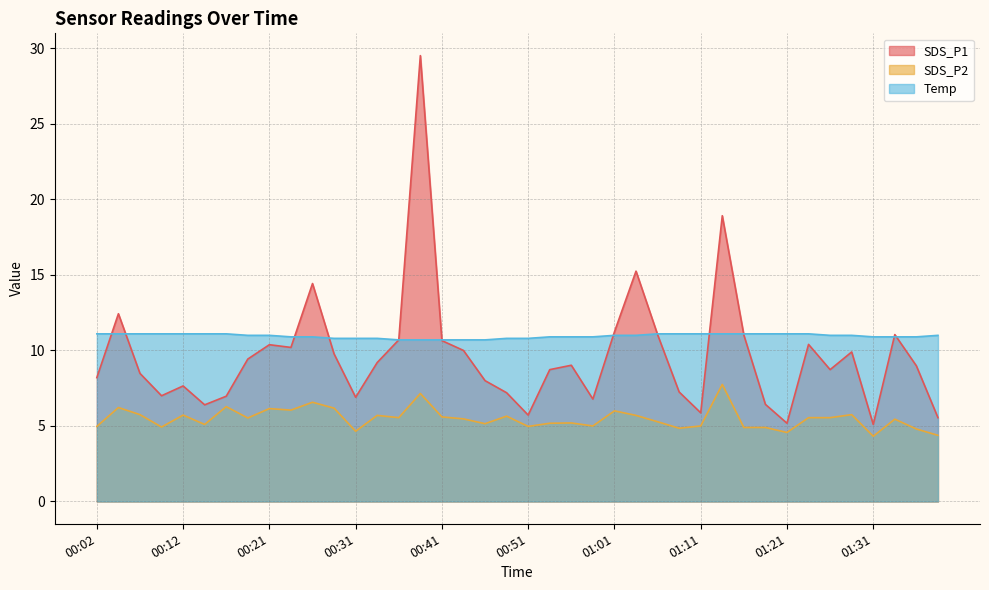

What is the minimum value shown in the chart?

4.3